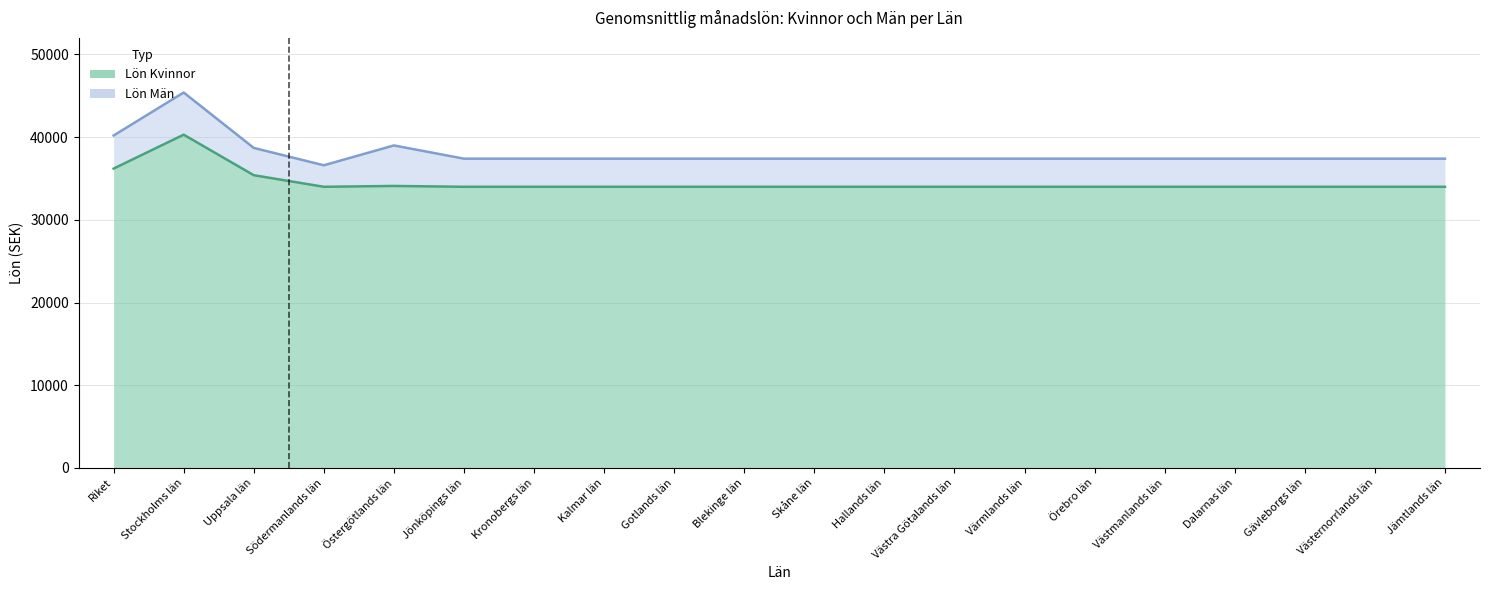

At how many categories does at least one series exceed 37551?

4